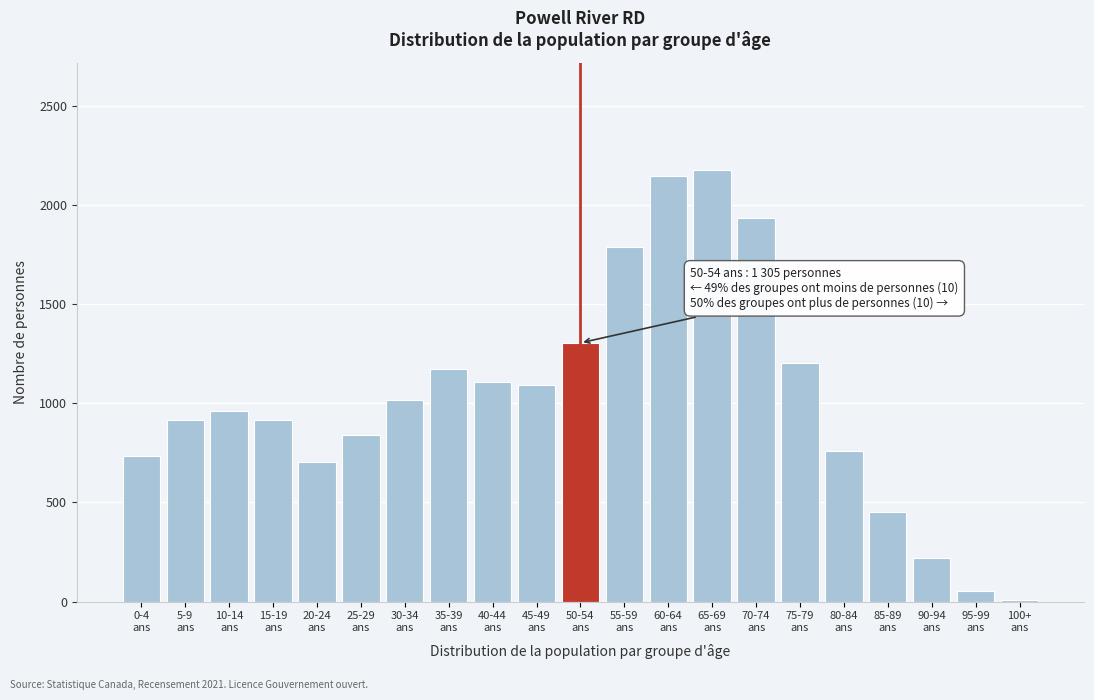

Reading left to right, what are all the values shown in this chart?

735	915	960	915	705	840	1015	1175	1110	1090	1305	1790	2145	2175	1935	1205	760	450	220	55	10